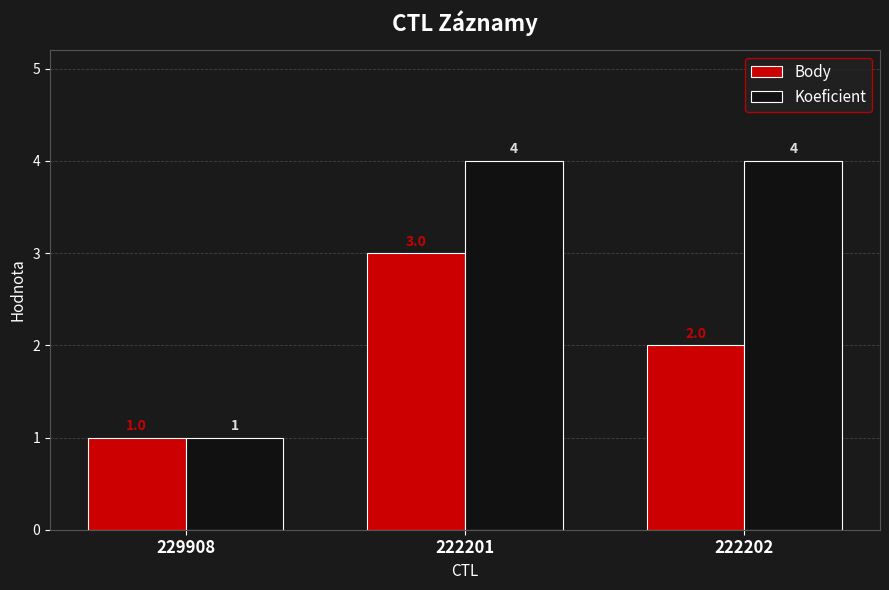

What is the label of the 2nd bar from the right?

222201